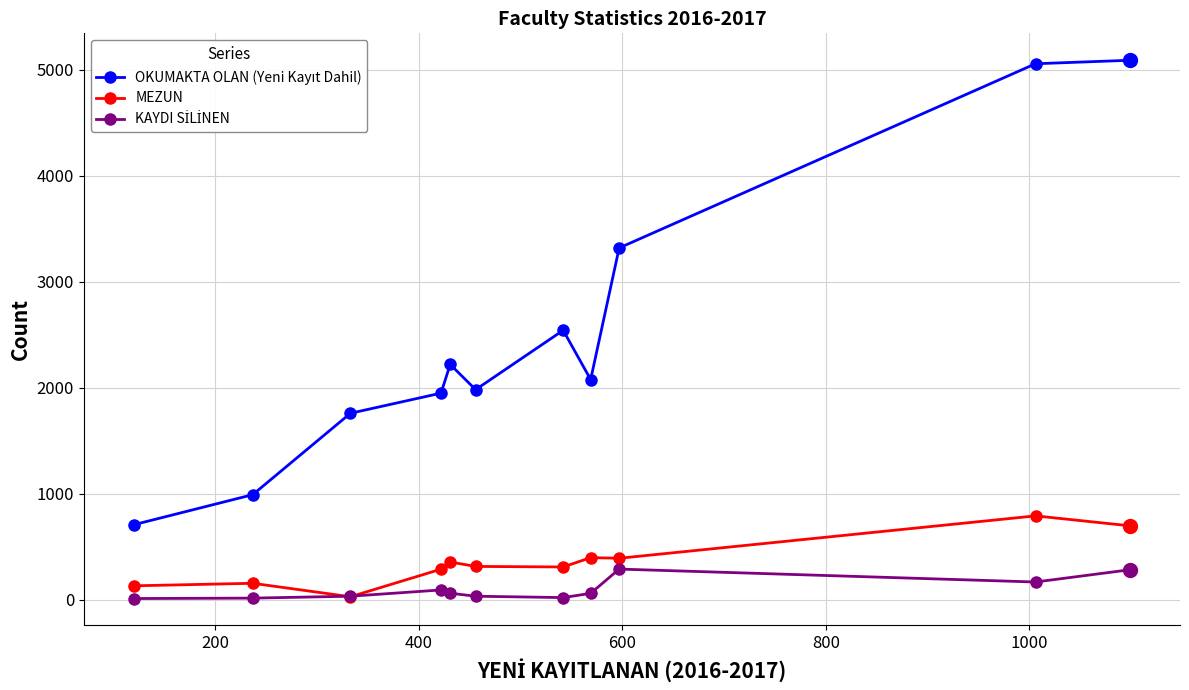

What is the greatest value displayed?

5091